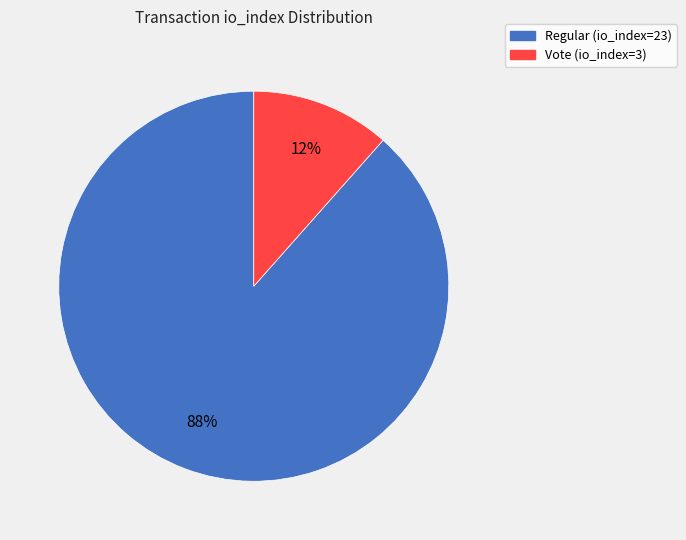

How many slices are in this pie chart?

2